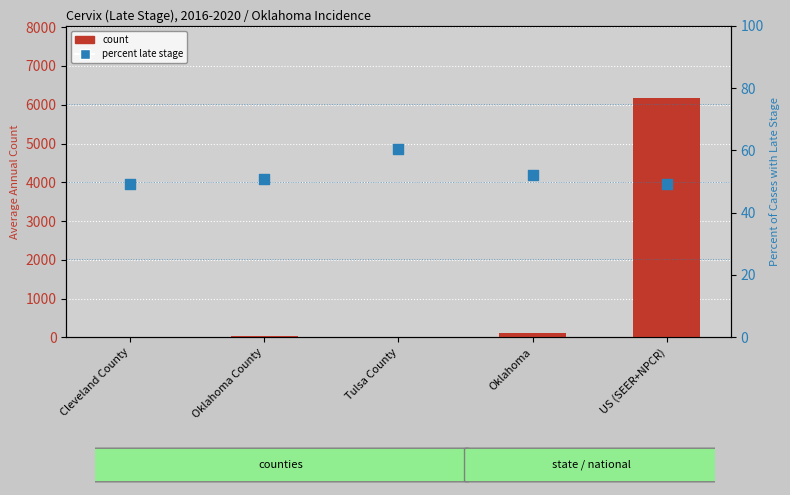

Is the value of count at US (SEER+NPCR) greater than the value of percent_late_stage at Oklahoma County?

Yes